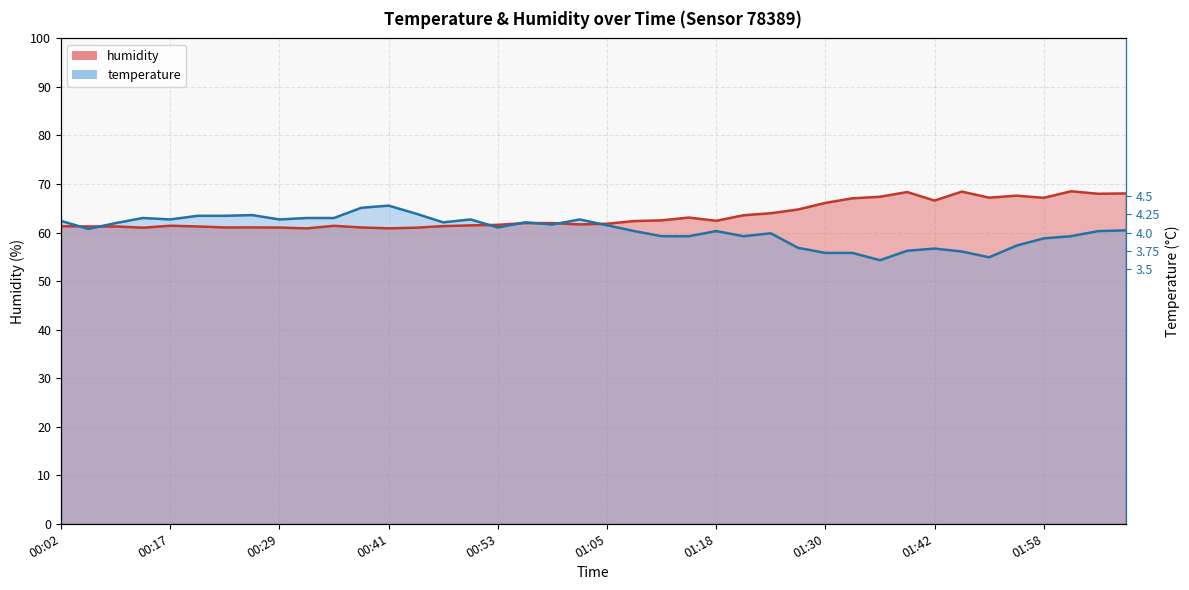

True or false: humidity has a value of 67.2 at 01:58.

True